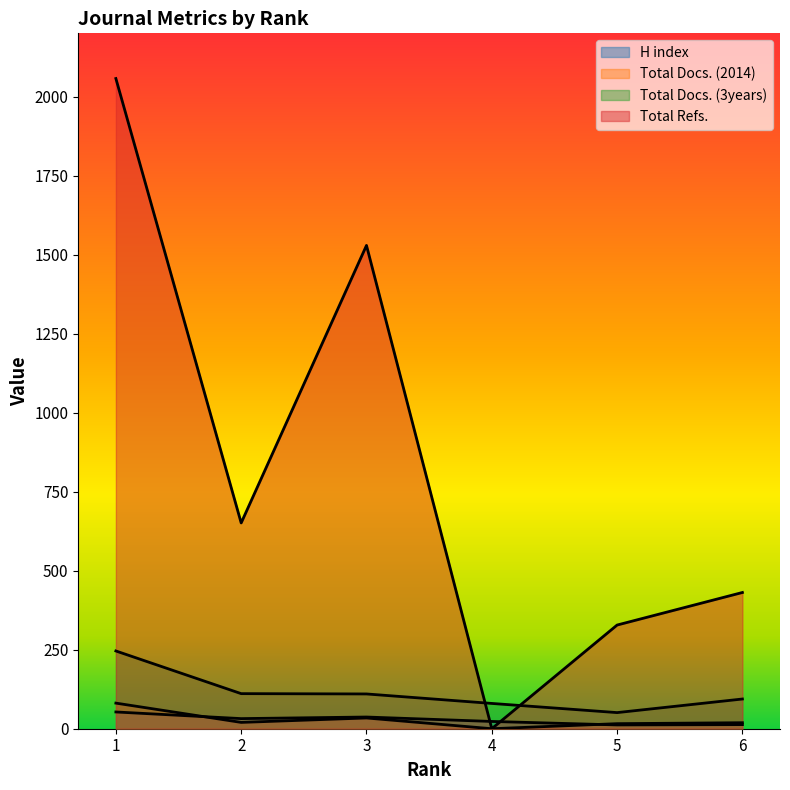

Rank the categories by Total Refs. value from highest to lowest.

1, 3, 2, 6, 5, 4